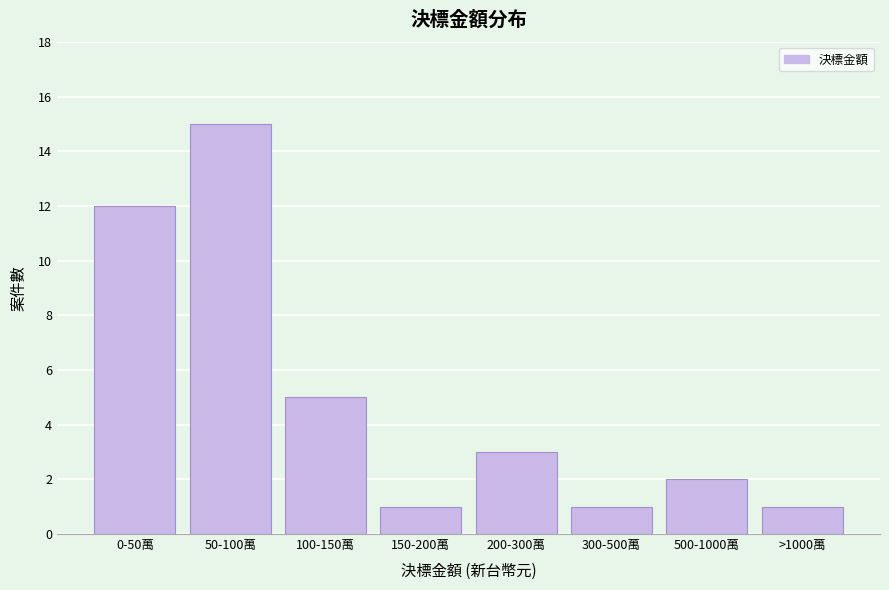

Reading right to left, list all the values displayed in this chart.

>1000萬=1	500-1000萬=2	300-500萬=1	200-300萬=3	150-200萬=1	100-150萬=5	50-100萬=15	0-50萬=12